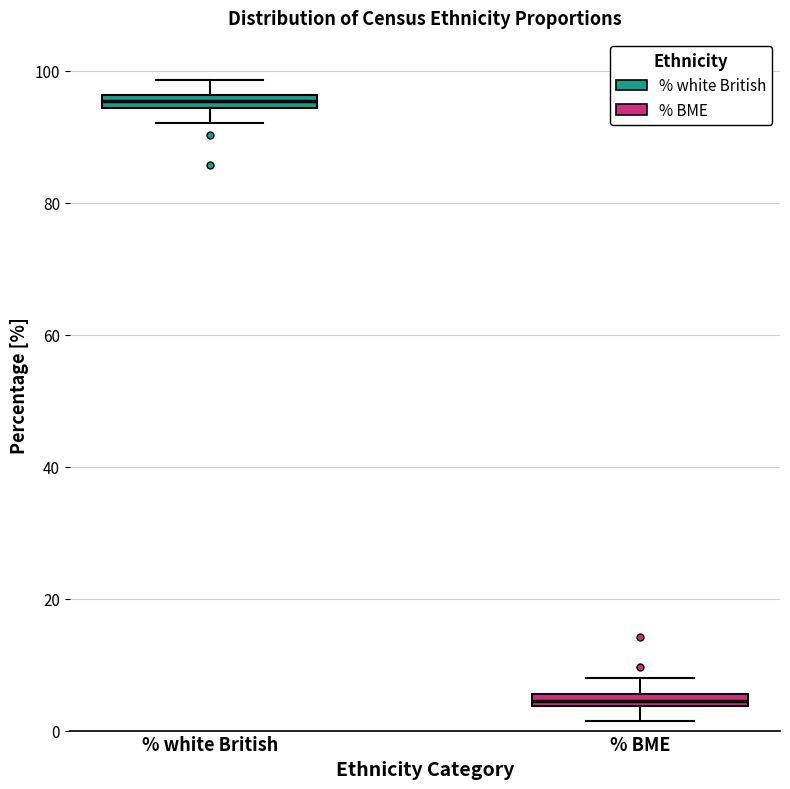

Which box's median line is the highest?

% white British